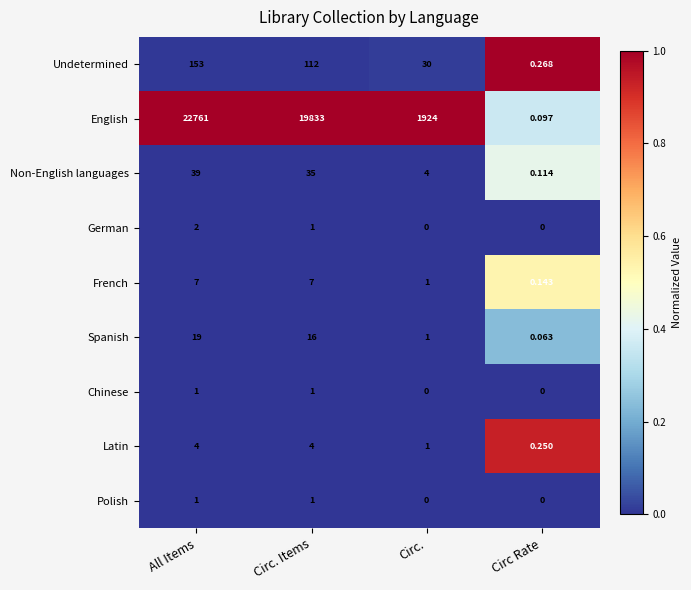

Between Circ. and Circ Rate, which series saw the biggest shift?

English